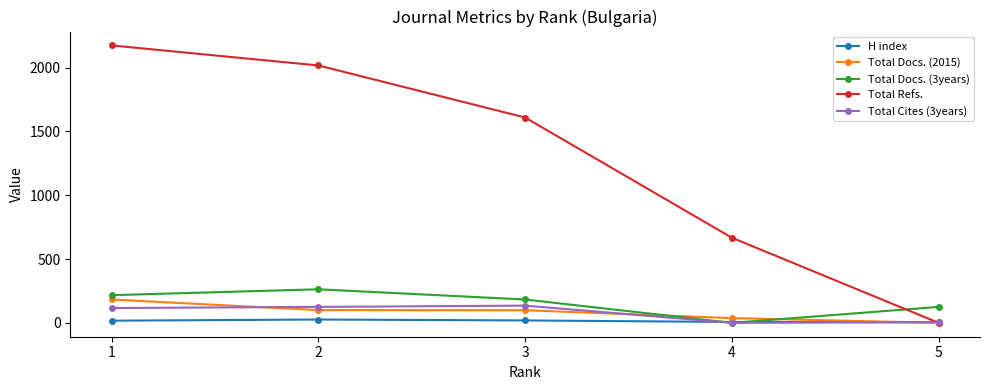

Does the chart display data point markers on the line(s)?

Yes